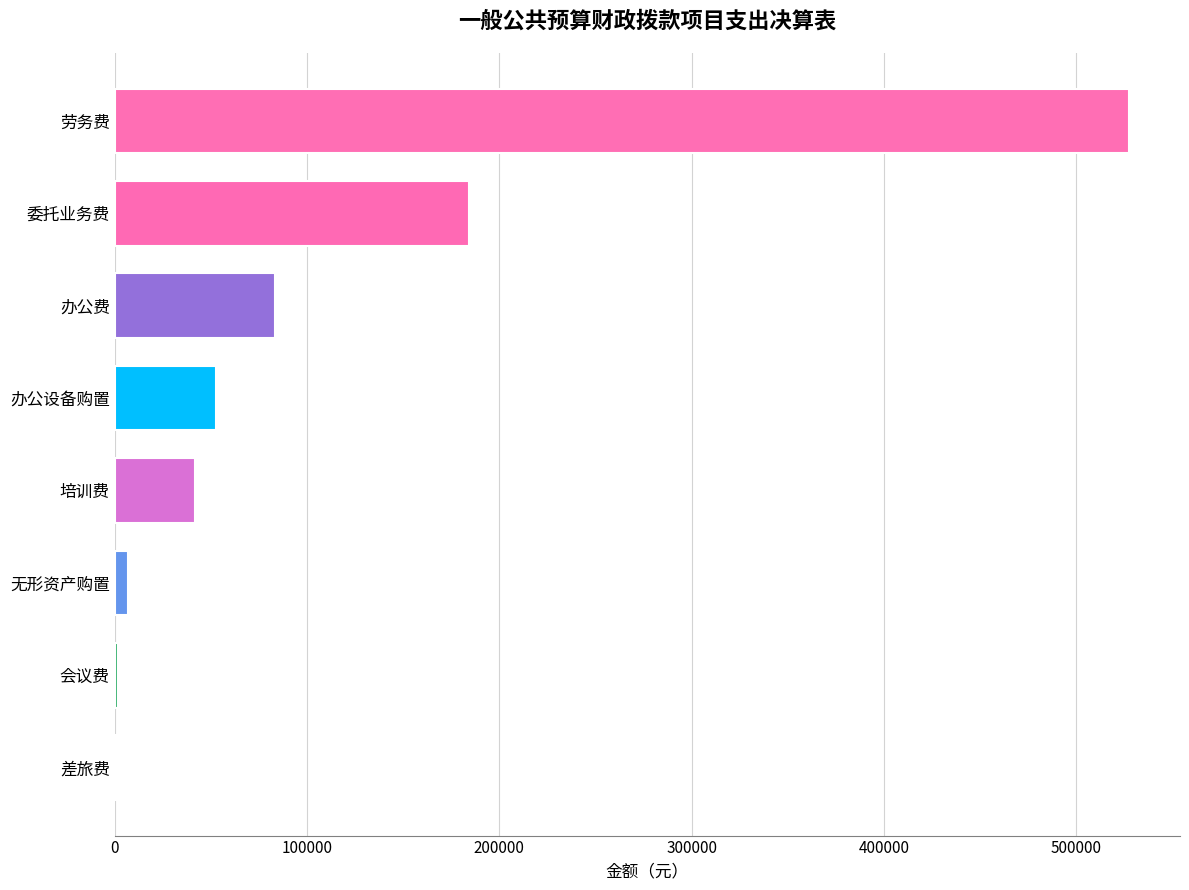

What is the sum of all values?

899250.0